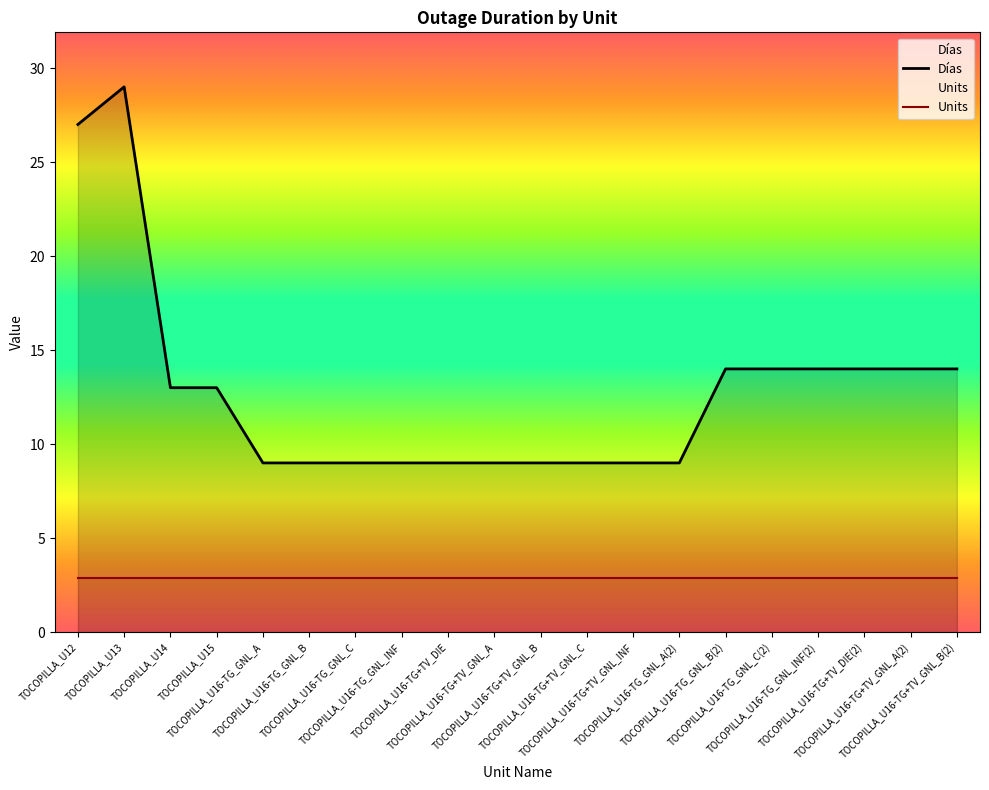

What is the total value across all series at TOCOPILLA_U16-TG_GNL_A?

11.9